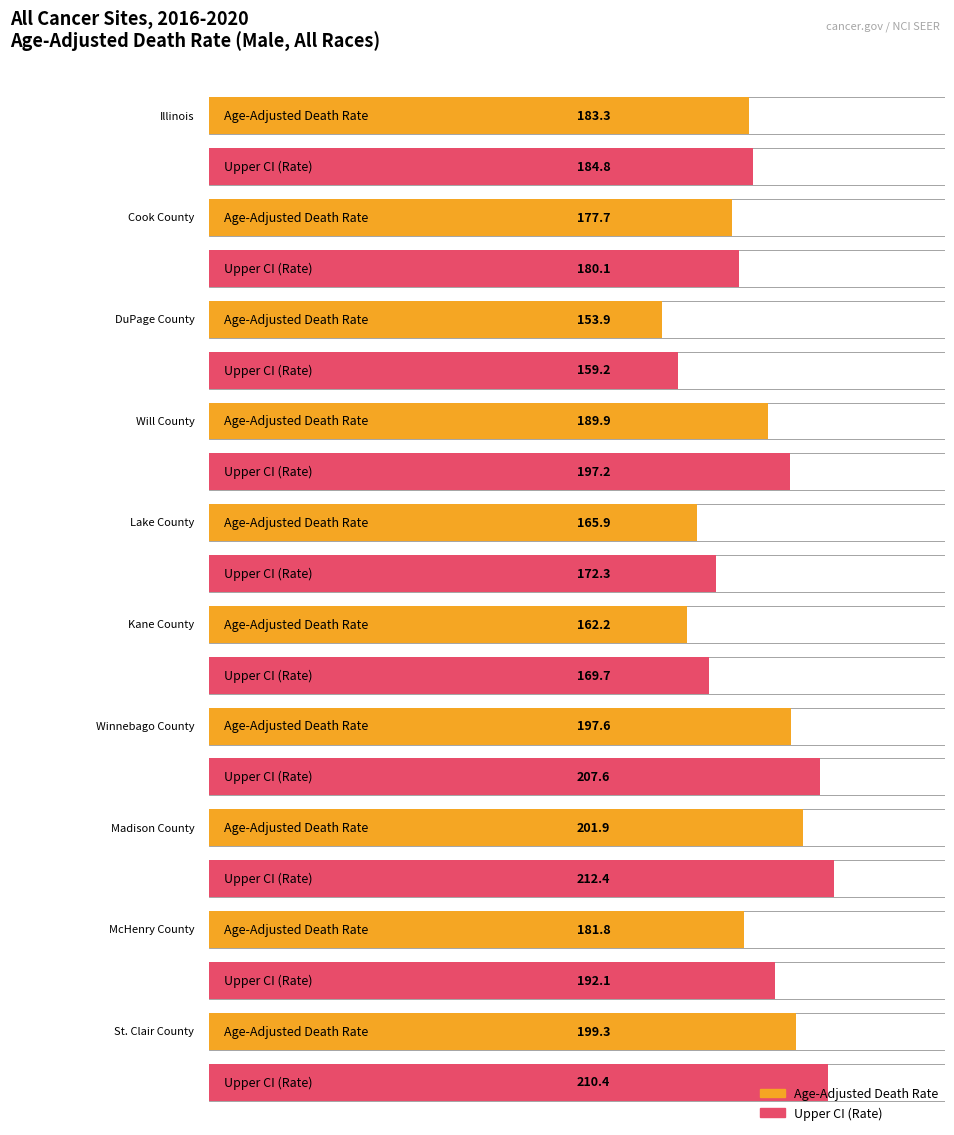

Does the chart contain stacked bars?

No